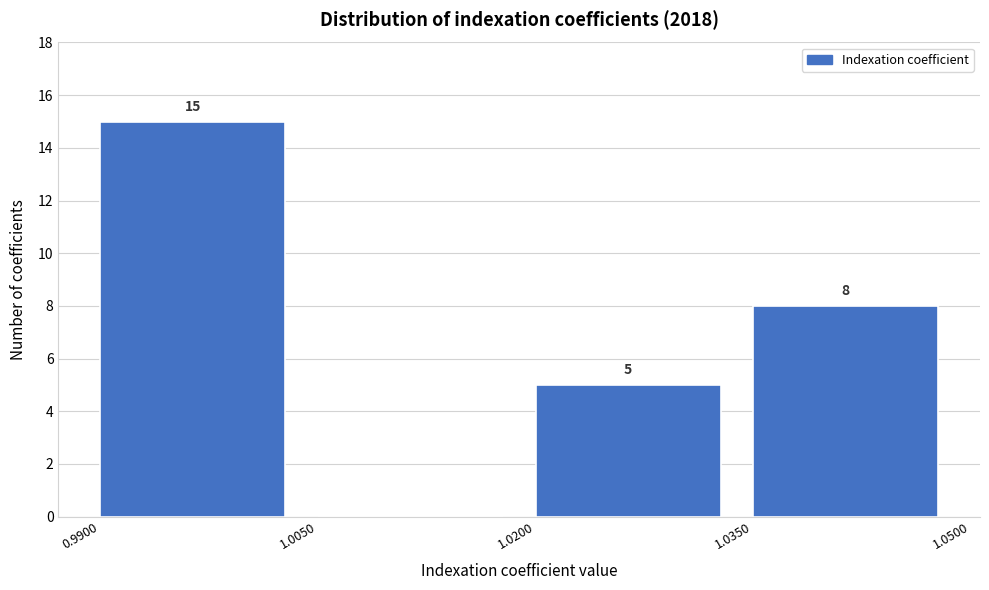

Over which range of the x-axis is the bar tallest?

0.9900 to 1.0050